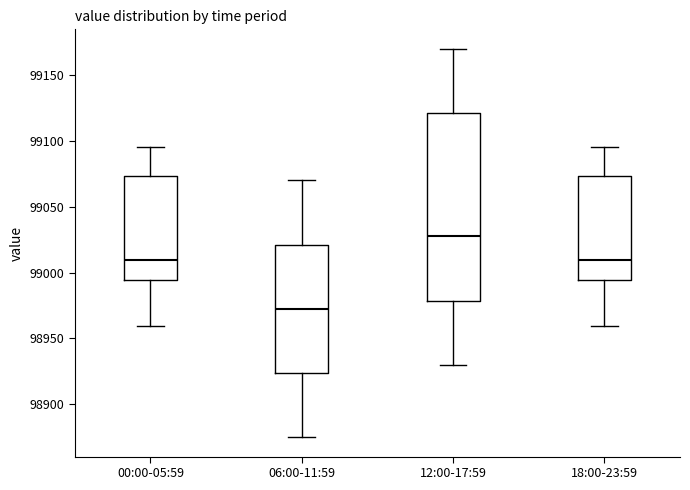

Reading left to right, read every box against the y-axis: the position of its median line, the range the box covers, and the ends of its whiskers. The values are not printed on the chart, so give them approximately, as read against the axis.

00:00-05:59: median 99010, box 98995 to 99075, whiskers 98960 to 99095
06:00-11:59: median 98975, box 98925 to 99020, whiskers 98875 to 99070
12:00-17:59: median 99030, box 98980 to 99120, whiskers 98930 to 99170
18:00-23:59: median 99010, box 98995 to 99075, whiskers 98960 to 99095